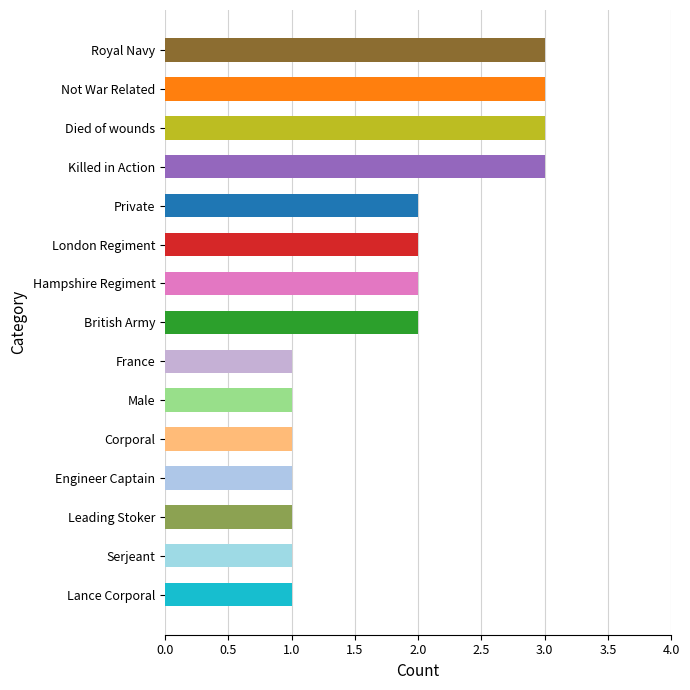

The chart shows a value of 1 at British Army. True or false?

False